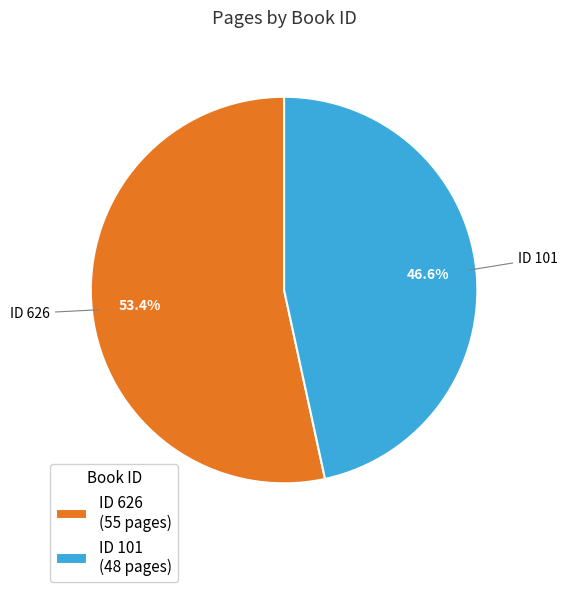

Which slice represents more than half of the pie?

ID 626 (55 pages)